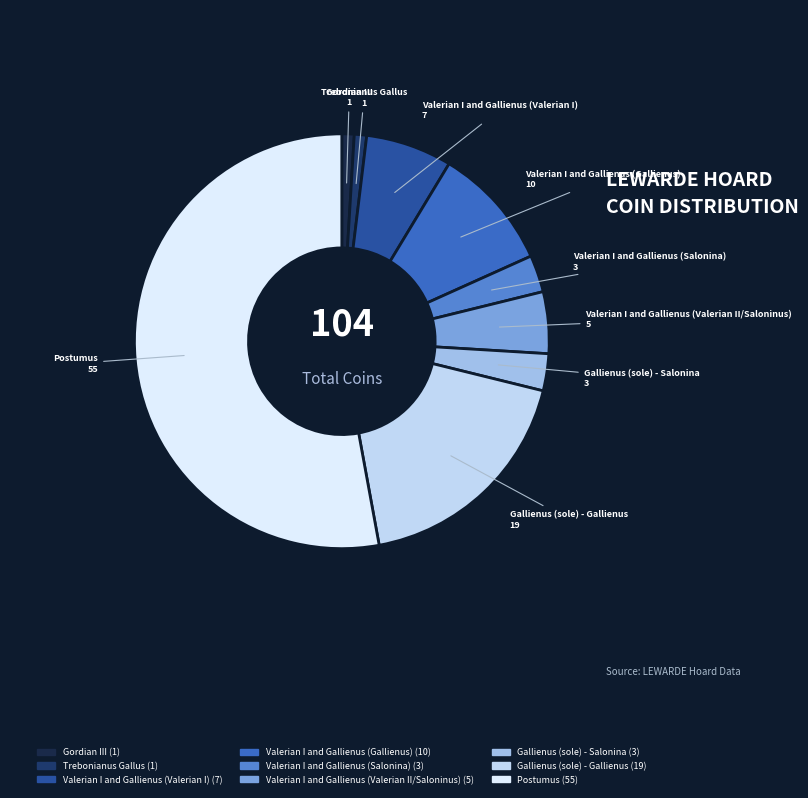

How many segments does this pie chart have?

9